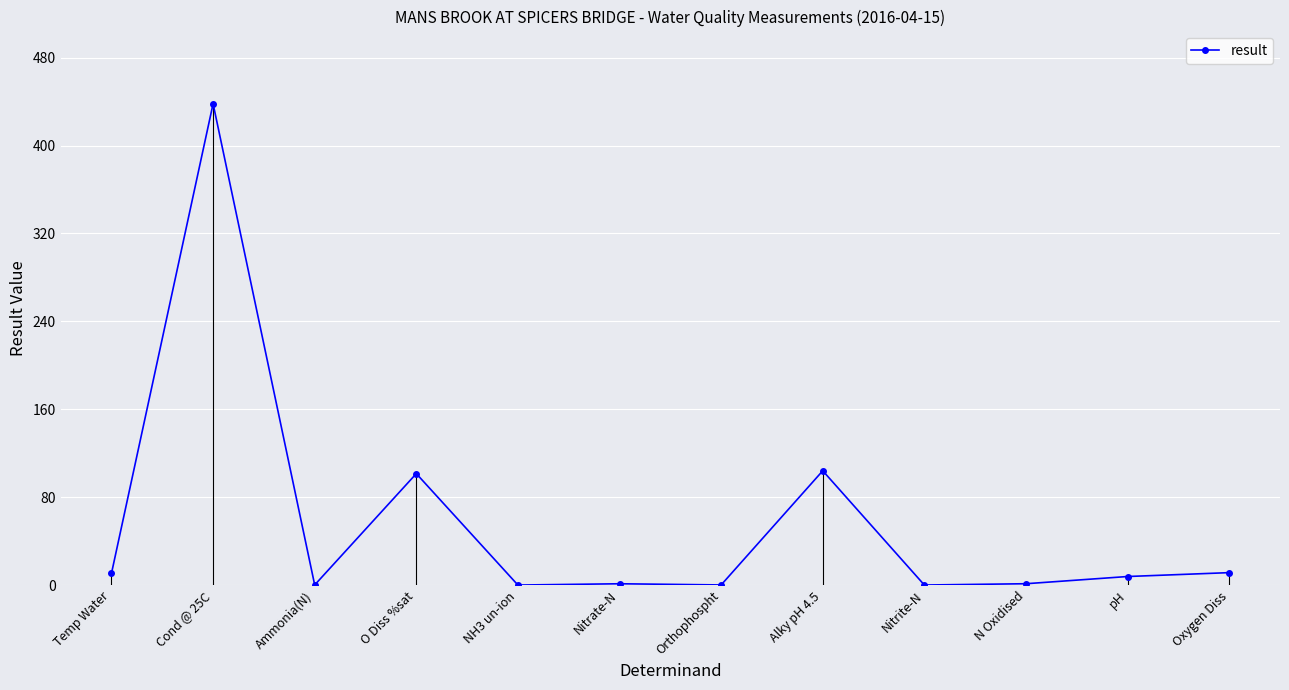

Approximately how many times larger is the value at pH compared to N Oxidised?

6.4